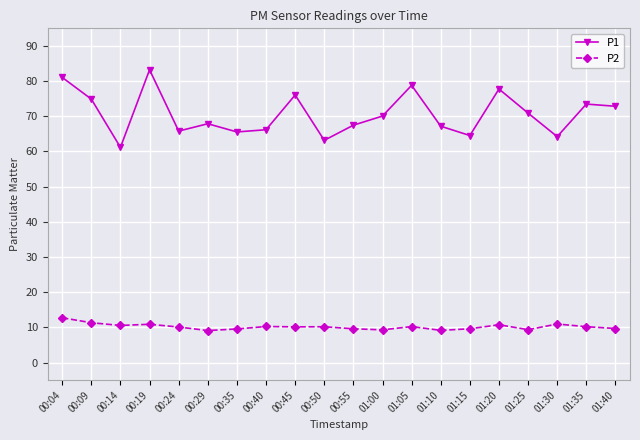

Rank the series by their maximum value, from highest to lowest.

P1, P2